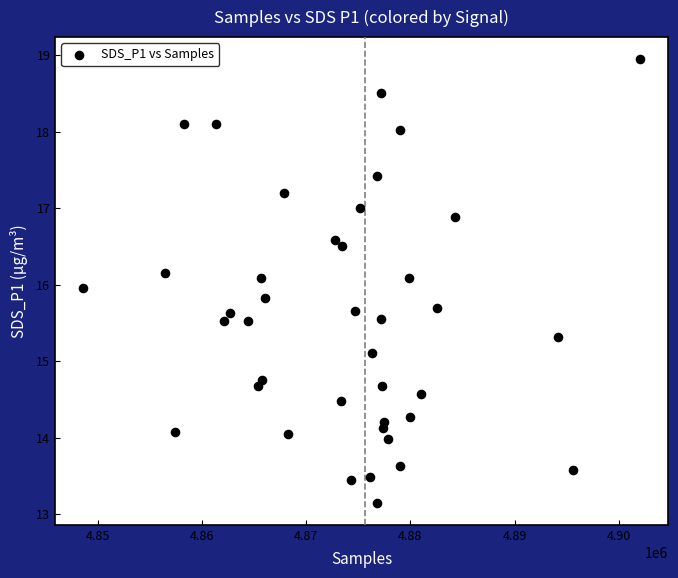

What is the range of X values (max minus min)?

53525.0